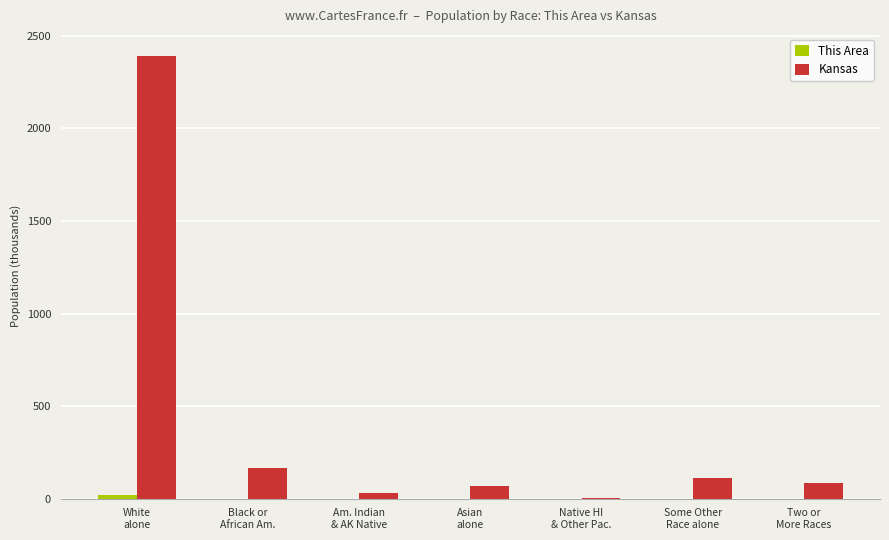

Which series has the largest total across all categories?

Kansas